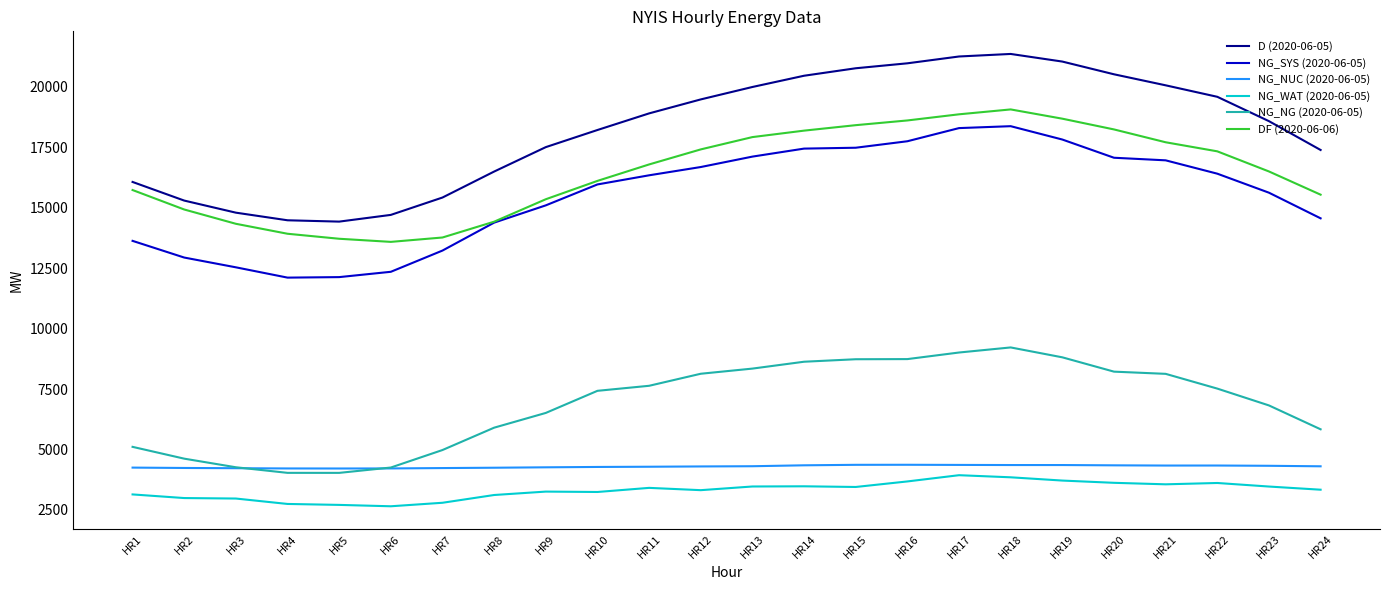

What are all the series names shown in the legend?

D (2020-06-05), NG_SYS (2020-06-05), NG_NUC (2020-06-05), NG_WAT (2020-06-05), NG_NG (2020-06-05), DF (2020-06-06)